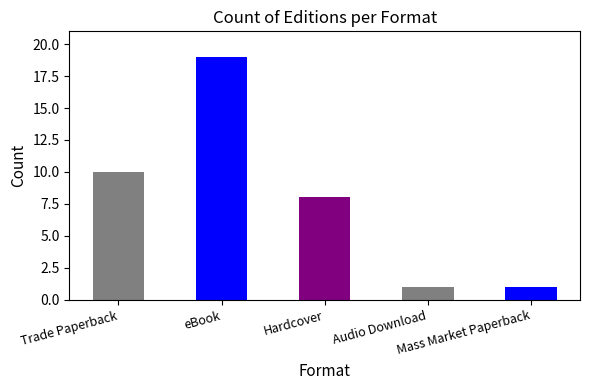

Rank the categories by value from highest to lowest.

eBook, Trade Paperback, Hardcover, Audio Download, Mass Market Paperback